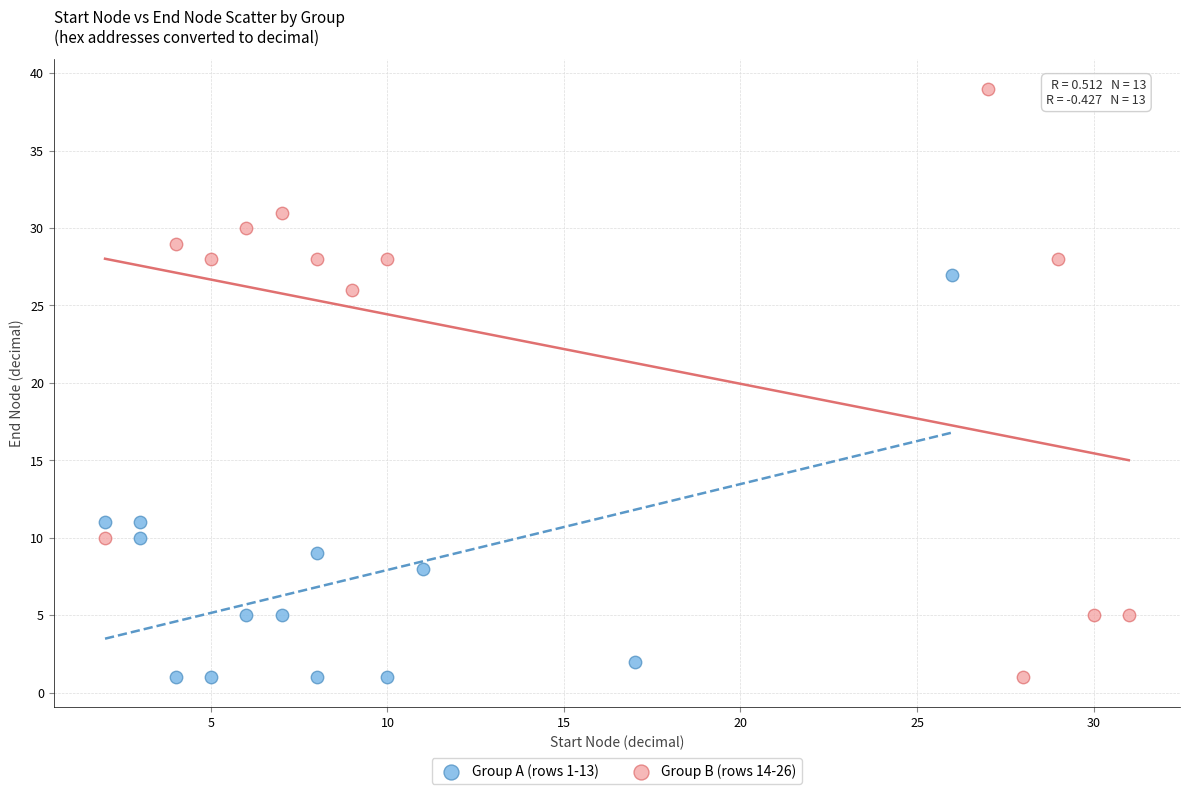

Which series has the widest spread of Y values?

Group B (rows 14-26)